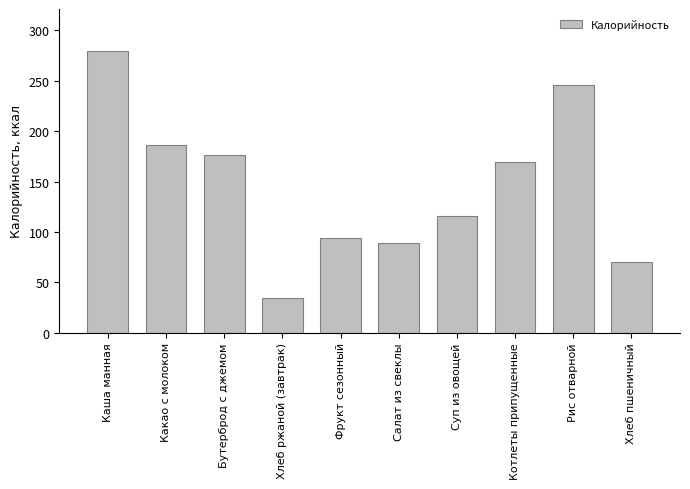

Reading right to left, extract all data points from this chart.

70.5	245.5	169.7	115.5	89.0	94.0	34.8	176.0	186.0	279.4